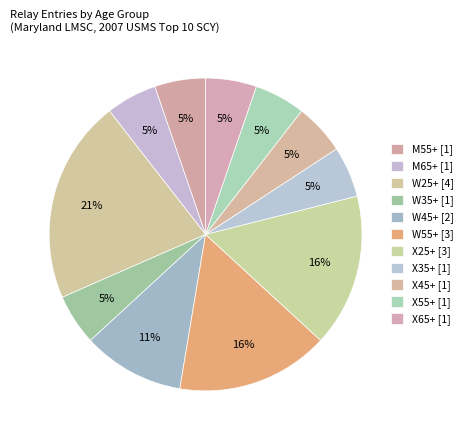

To the nearest percent, what portion does M55+ represent?

5%